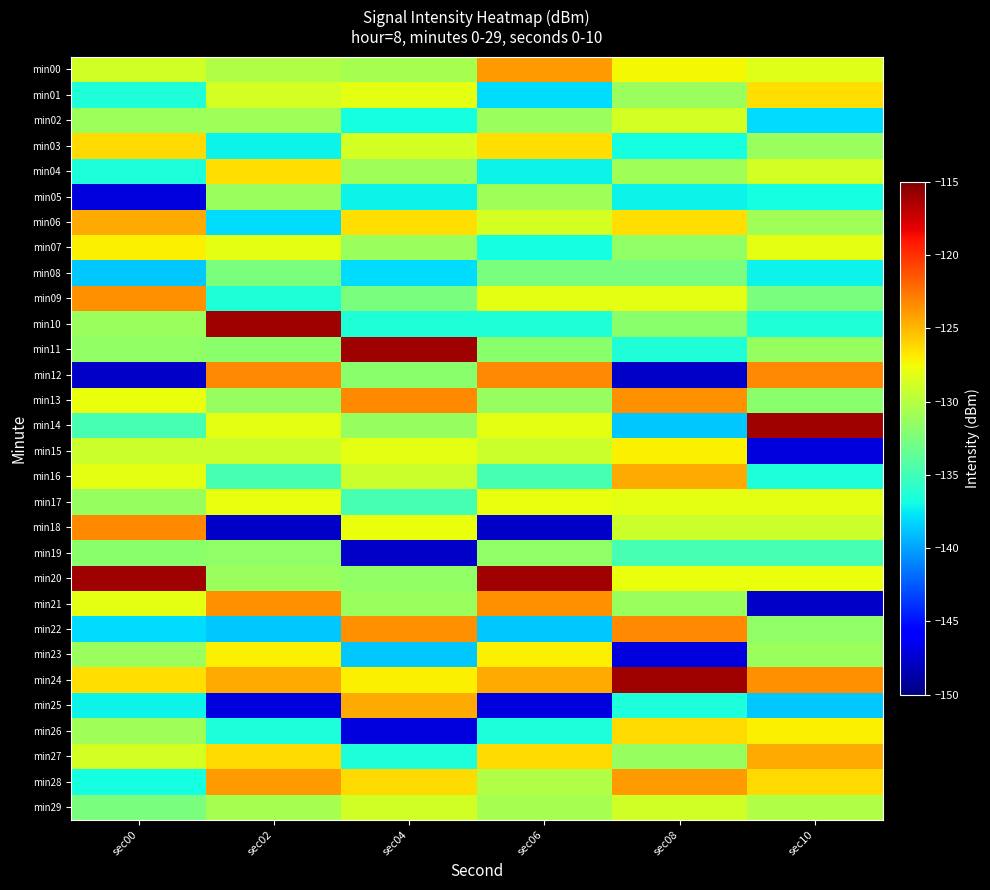

Reading left to right, what are all the values shown in this chart?

min00: sec00=-128.9	sec02=-130.3	sec04=-130.7	sec06=-123.9	sec08=-127.3	sec10=-128.4
min01: sec00=-136.4	sec02=-128.7	sec04=-128.0	sec06=-138.1	sec08=-131.2	sec10=-126.5
min02: sec00=-131.1	sec02=-130.9	sec04=-136.8	sec06=-131.2	sec08=-128.7	sec10=-138.1
min03: sec00=-126.2	sec02=-137.2	sec04=-128.7	sec06=-126.5	sec08=-136.8	sec10=-131.2
min04: sec00=-136.5	sec02=-126.5	sec04=-130.9	sec06=-137.2	sec08=-130.9	sec10=-128.7
min05: sec00=-147.1	sec02=-131.2	sec04=-137.2	sec06=-130.9	sec08=-137.2	sec10=-136.8
min06: sec00=-124.5	sec02=-138.1	sec04=-126.5	sec06=-128.7	sec08=-126.5	sec10=-130.9
min07: sec00=-127.1	sec02=-128.0	sec04=-131.2	sec06=-136.8	sec08=-131.6	sec10=-128.0
min08: sec00=-138.7	sec02=-132.6	sec04=-138.1	sec06=-132.6	sec08=-132.6	sec10=-137.2
min09: sec00=-123.5	sec02=-136.4	sec04=-132.6	sec06=-128.0	sec08=-128.0	sec10=-132.6
min10: sec00=-131.2	sec02=-116.1	sec04=-136.4	sec06=-136.4	sec08=-131.9	sec10=-136.4
min11: sec00=-131.6	sec02=-131.9	sec04=-116.1	sec06=-131.9	sec08=-136.4	sec10=-131.4
min12: sec00=-147.7	sec02=-123.2	sec04=-131.9	sec06=-123.2	sec08=-147.7	sec10=-123.2
min13: sec00=-127.8	sec02=-131.4	sec04=-123.2	sec06=-131.4	sec08=-123.5	sec10=-131.9
min14: sec00=-134.7	sec02=-128.1	sec04=-131.4	sec06=-128.1	sec08=-138.7	sec10=-116.1
min15: sec00=-129.1	sec02=-129.1	sec04=-128.1	sec06=-129.1	sec08=-127.1	sec10=-147.1
min16: sec00=-128.1	sec02=-134.7	sec04=-129.1	sec06=-134.7	sec08=-124.5	sec10=-136.5
min17: sec00=-131.4	sec02=-127.8	sec04=-134.7	sec06=-127.8	sec08=-128.1	sec10=-128.1
min18: sec00=-123.2	sec02=-147.7	sec04=-127.8	sec06=-147.7	sec08=-129.1	sec10=-129.1
min19: sec00=-131.9	sec02=-131.6	sec04=-147.7	sec06=-131.6	sec08=-134.7	sec10=-134.7
min20: sec00=-116.1	sec02=-131.2	sec04=-131.6	sec06=-116.1	sec08=-127.8	sec10=-127.8
min21: sec00=-128.0	sec02=-123.5	sec04=-131.2	sec06=-123.5	sec08=-131.2	sec10=-147.7
min22: sec00=-138.1	sec02=-138.7	sec04=-123.5	sec06=-138.7	sec08=-123.2	sec10=-131.6
min23: sec00=-131.2	sec02=-127.1	sec04=-138.7	sec06=-127.1	sec08=-147.1	sec10=-131.2
min24: sec00=-126.5	sec02=-124.5	sec04=-127.1	sec06=-124.5	sec08=-116.1	sec10=-123.5
min25: sec00=-137.2	sec02=-147.1	sec04=-124.5	sec06=-147.1	sec08=-136.5	sec10=-138.7
min26: sec00=-130.9	sec02=-136.5	sec04=-147.1	sec06=-136.5	sec08=-126.2	sec10=-127.1
min27: sec00=-128.7	sec02=-126.2	sec04=-136.5	sec06=-126.2	sec08=-131.4	sec10=-124.5
min28: sec00=-136.8	sec02=-123.9	sec04=-126.2	sec06=-130.3	sec08=-123.9	sec10=-126.2
min29: sec00=-132.6	sec02=-130.7	sec04=-128.9	sec06=-130.7	sec08=-128.9	sec10=-130.3